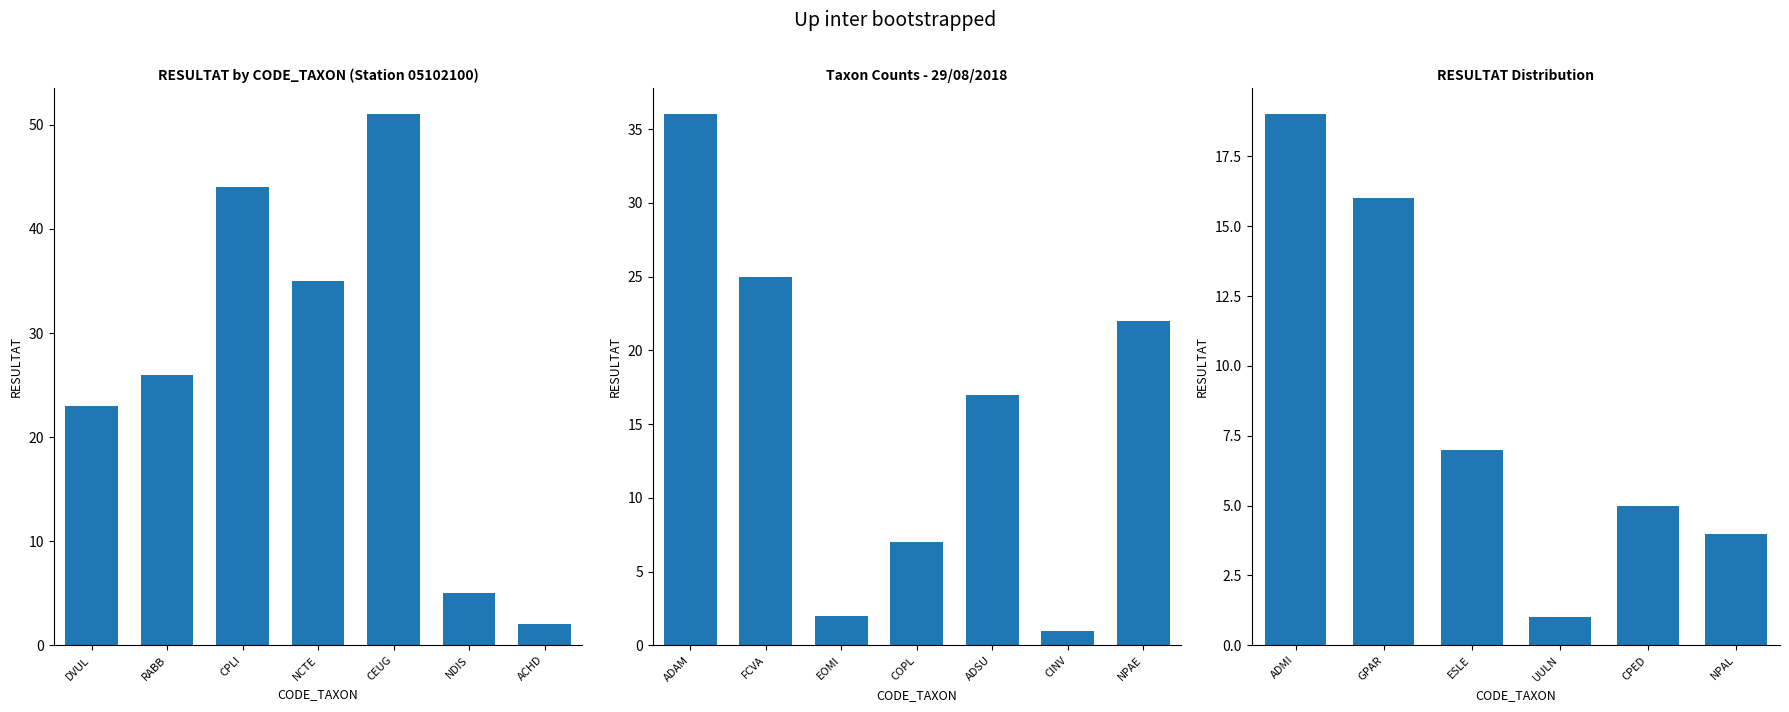

How many series are shown in this chart?

1